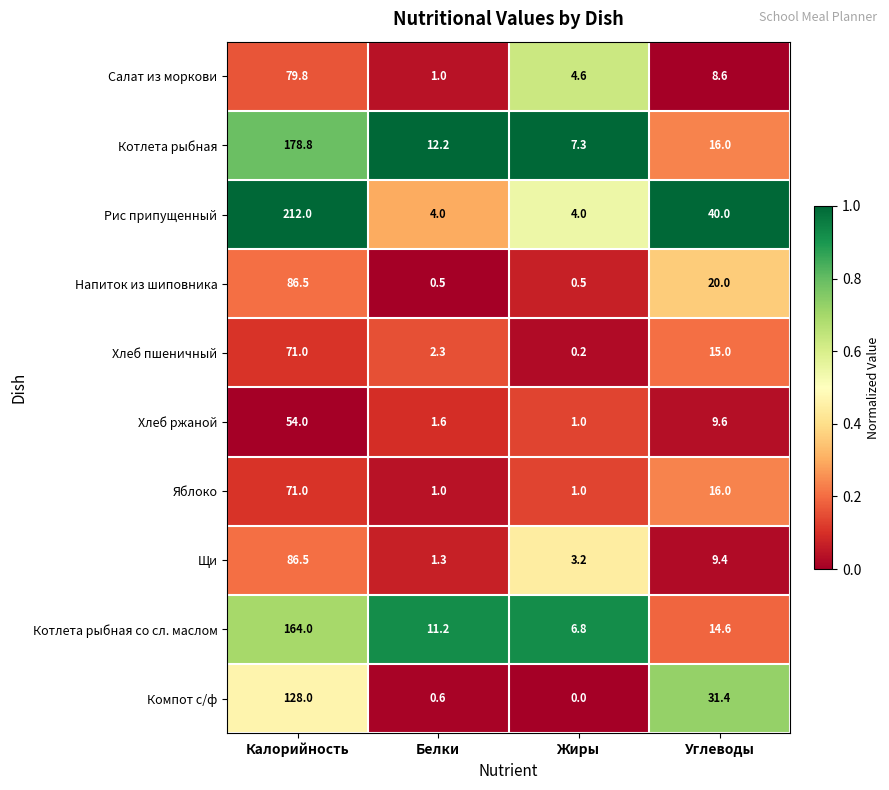

Is it true that Щи equals 44.0 at Калорийность?

False